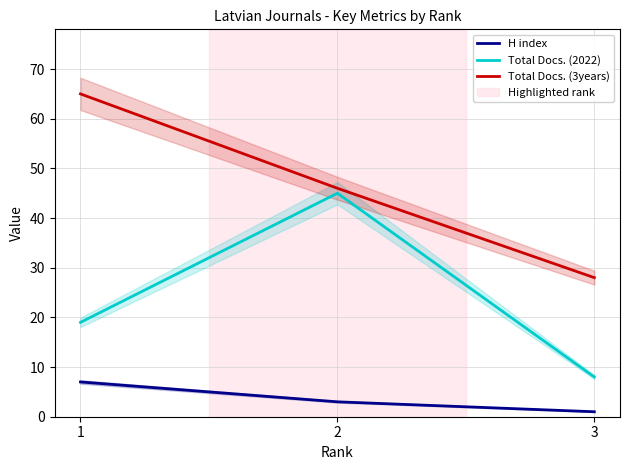

What is the smallest value displayed?

1